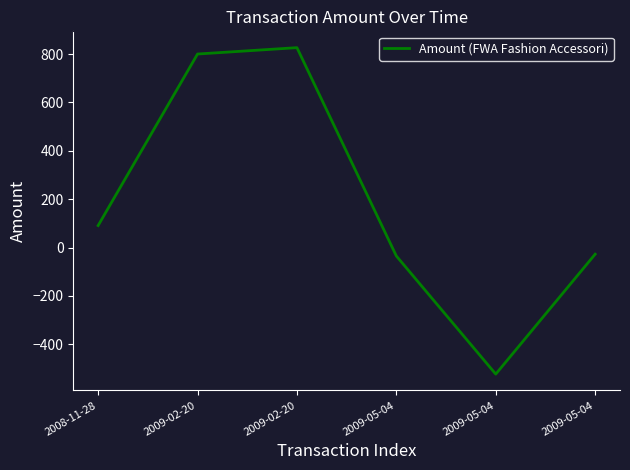

Does the chart display data point markers on the line(s)?

No